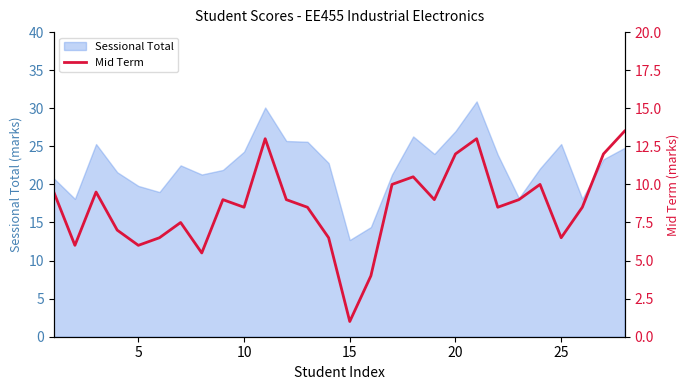

How many lines are shown in the chart?

1